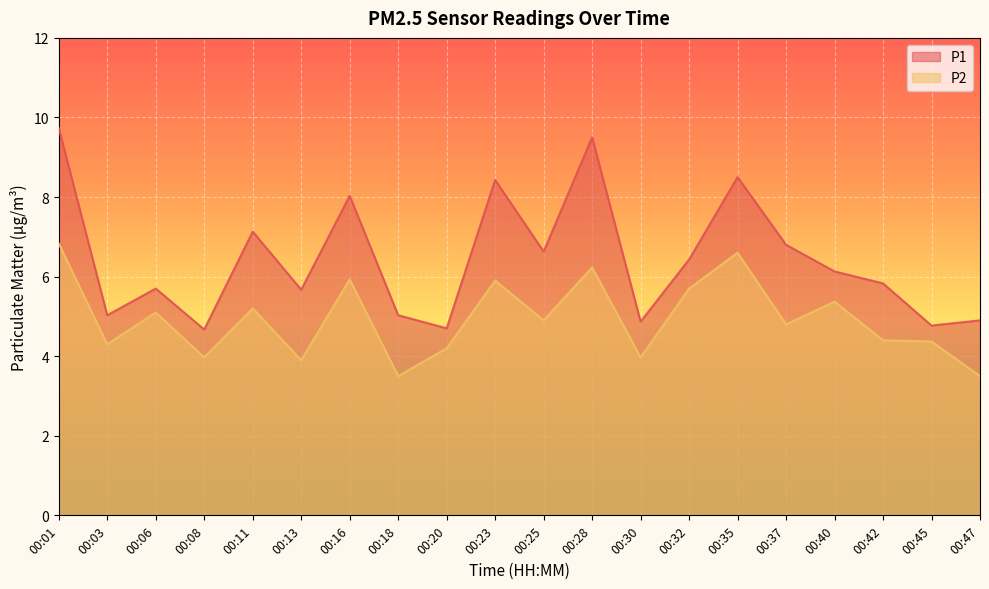

Is it true that P1 equals 6.8 at 00:37?

True